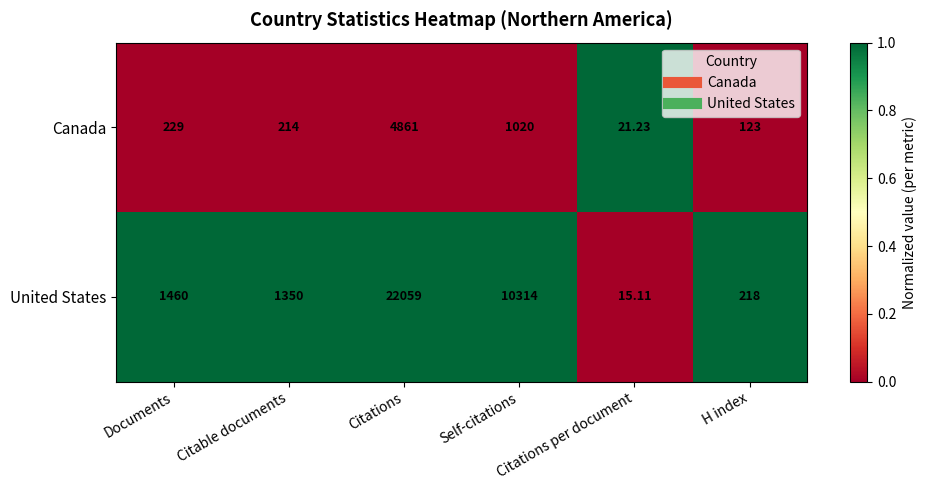

How many series are shown in this chart?

2